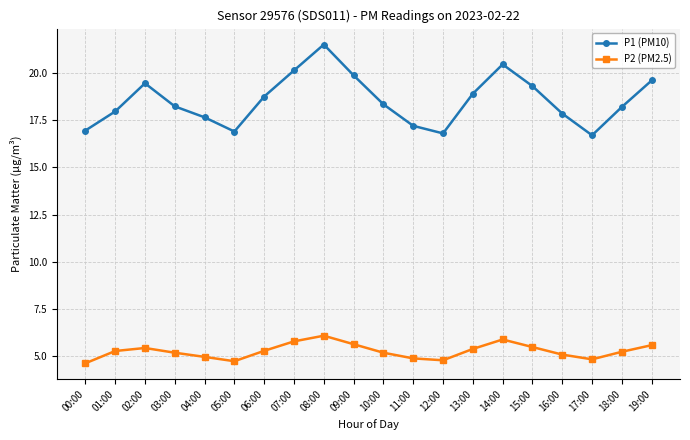

List the series in order of their overall mean, highest first.

P1 (PM10), P2 (PM2.5)